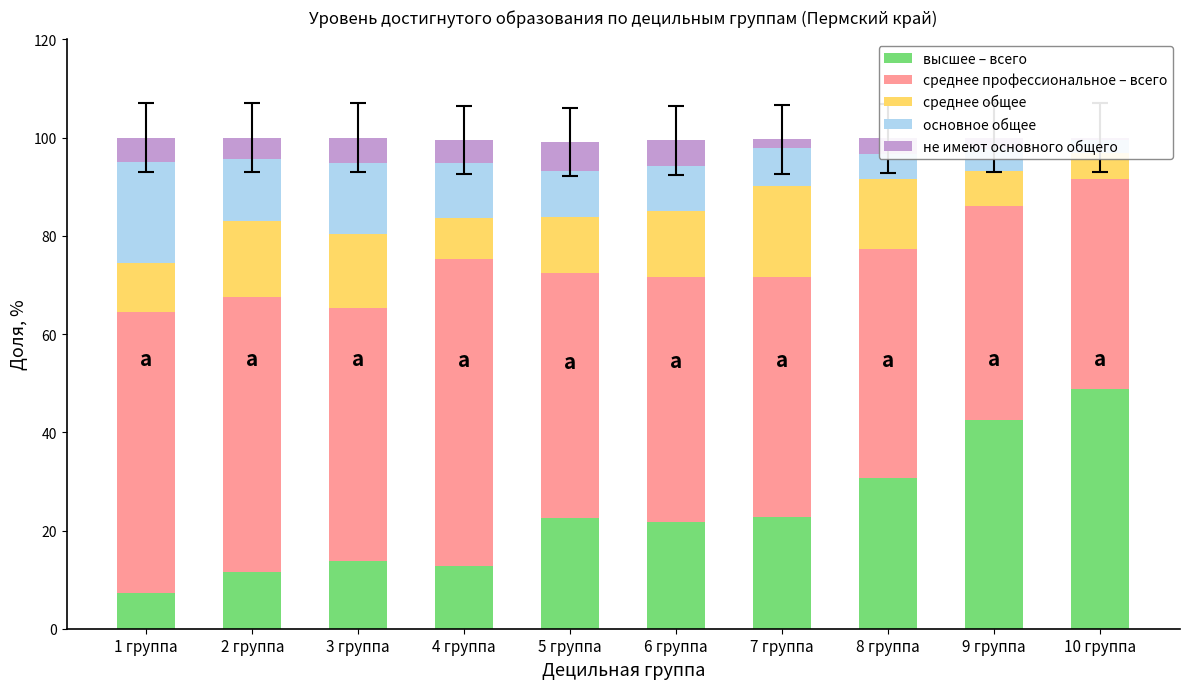

Between 7 группа and 8 группа, which is larger?

8 группа